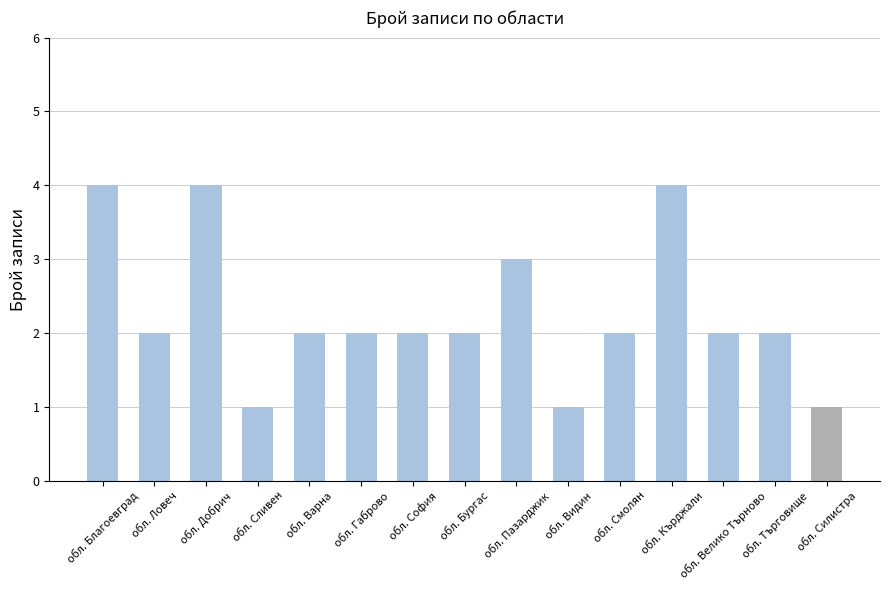

What is the difference between the maximum and minimum values?

3